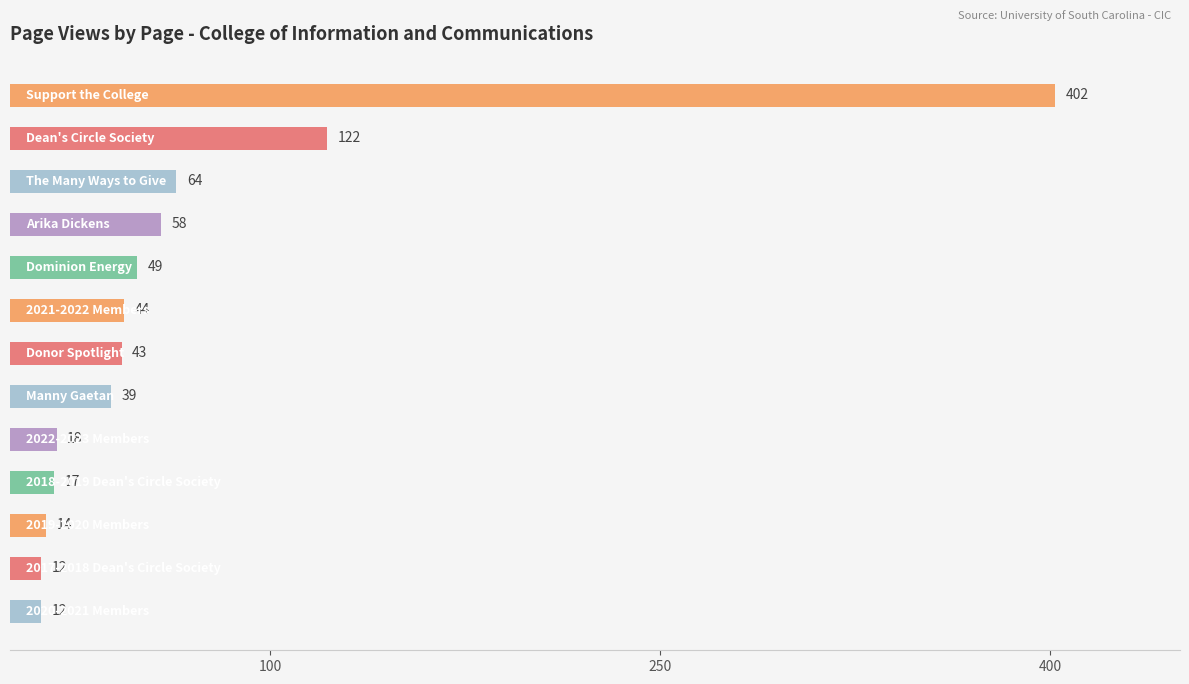

How many series are shown in this chart?

1